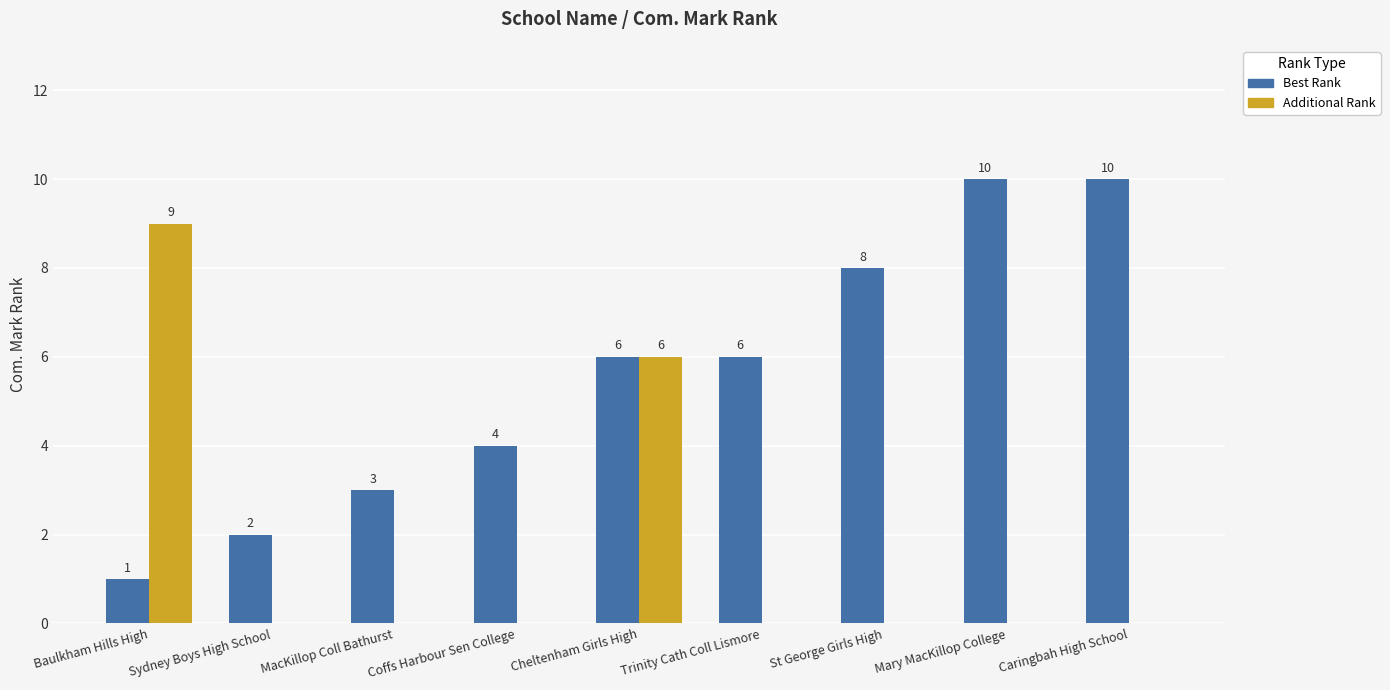

Between Baulkham Hills High and Cheltenham Girls High, which series saw the biggest shift?

Best Rank